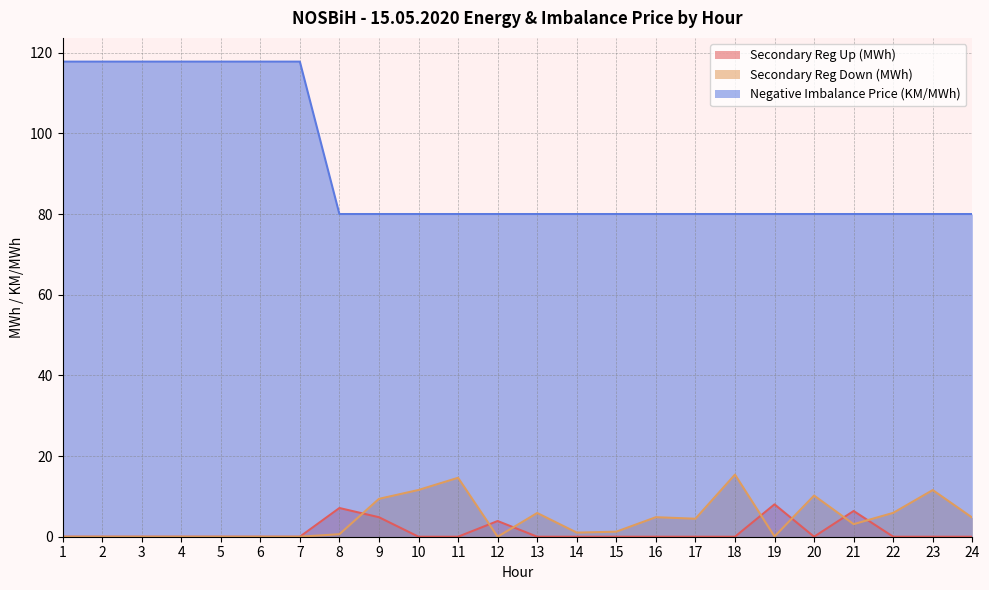

True or false: Negative Imbalance Price (KM/MWh) has more than 2 interior local peaks.

False